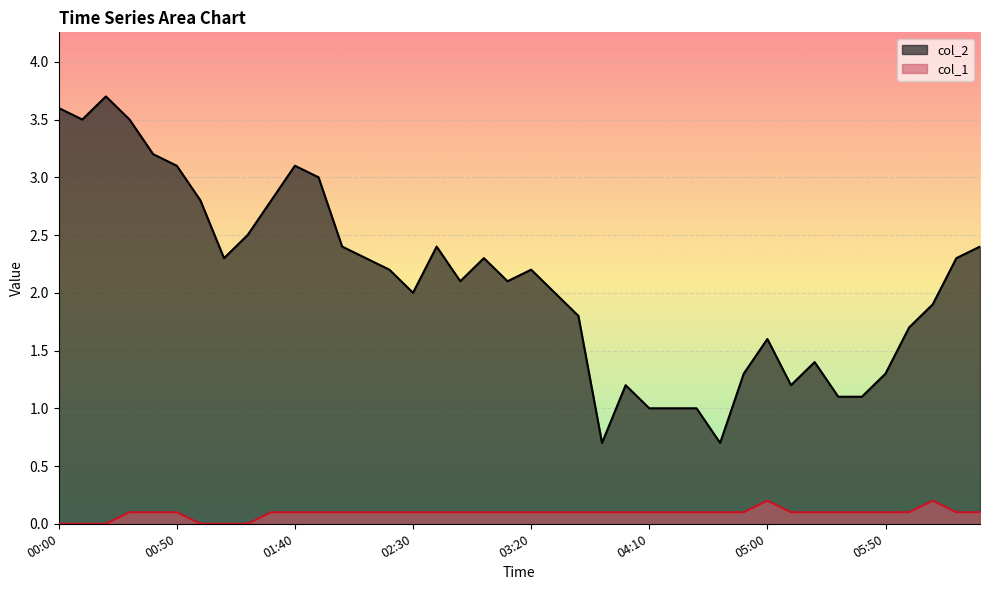

Rank the categories by col_2 value from highest to lowest.

00:20, 00:00, 00:10, 00:30, 00:40, 00:50, 01:40, 01:50, 01:00, 01:30, 01:20, 02:00, 02:40, 06:30, 01:10, 02:10, 03:00, 06:20, 02:20, 03:20, 02:50, 03:10, 02:30, 03:30, 06:10, 03:40, 06:00, 05:00, 05:20, 04:50, 05:50, 04:00, 05:10, 05:30, 05:40, 04:10, 04:20, 04:30, 03:50, 04:40